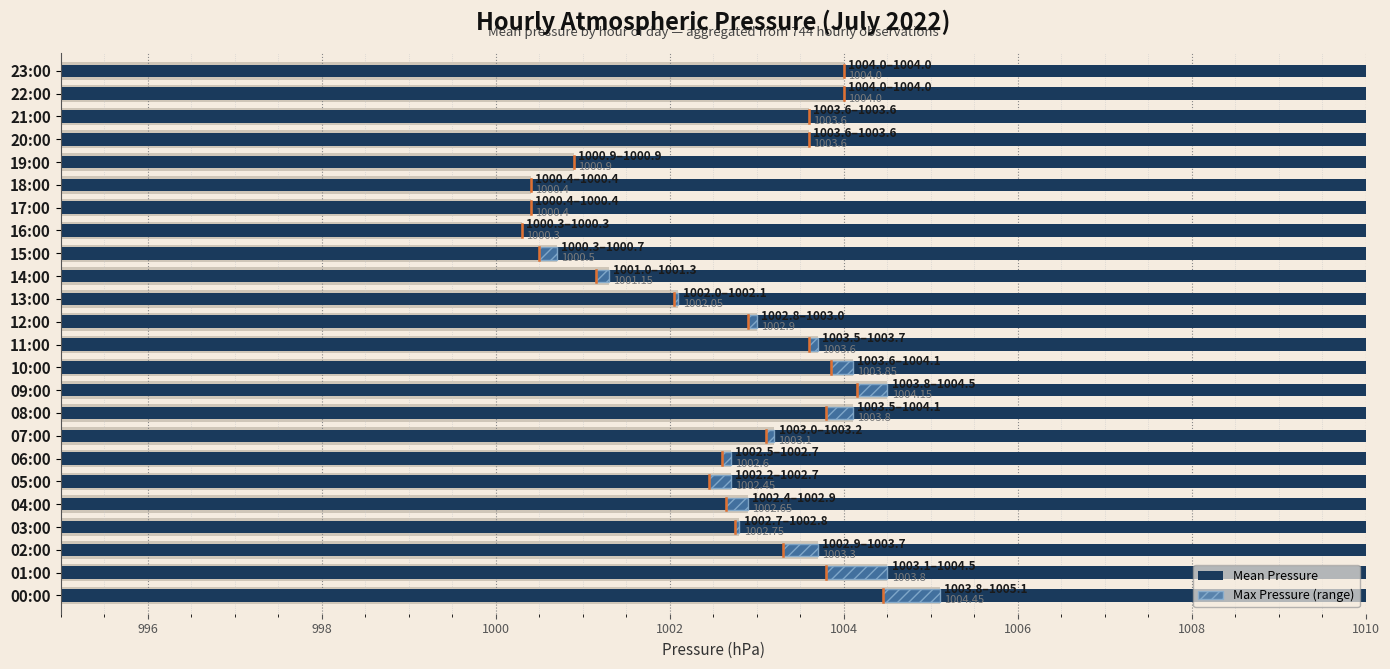

What is the average value of the Mean Pressure series?

1002.7